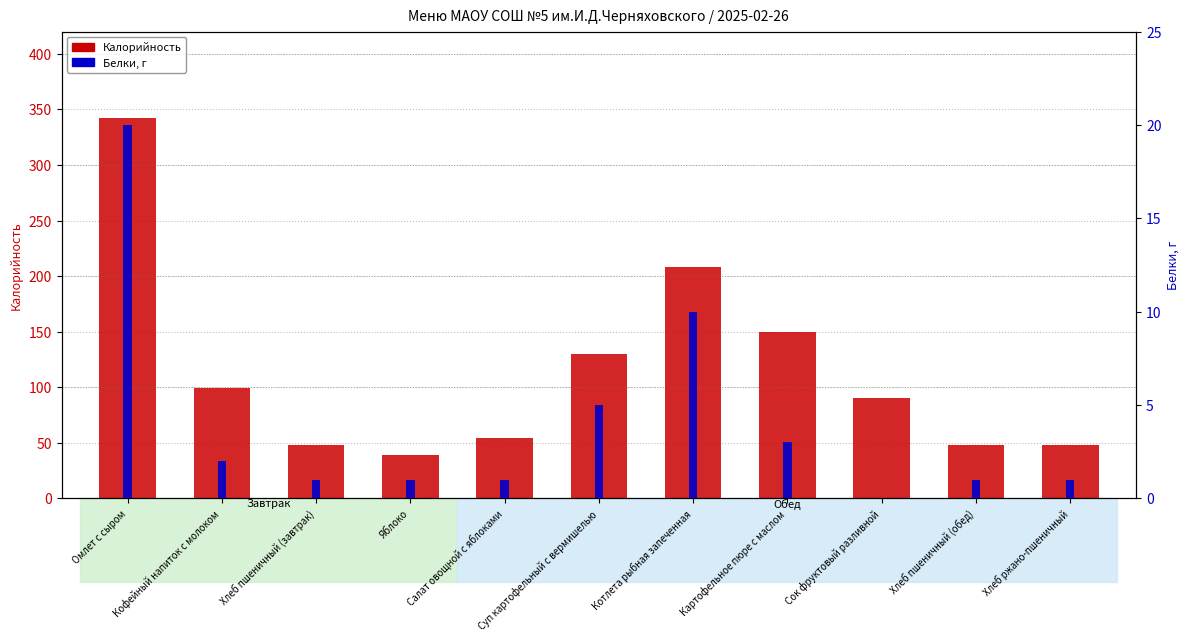

Which has a higher value, Хлеб ржано-пшеничный or Хлеб пшеничный (обед)?

Хлеб ржано-пшеничный